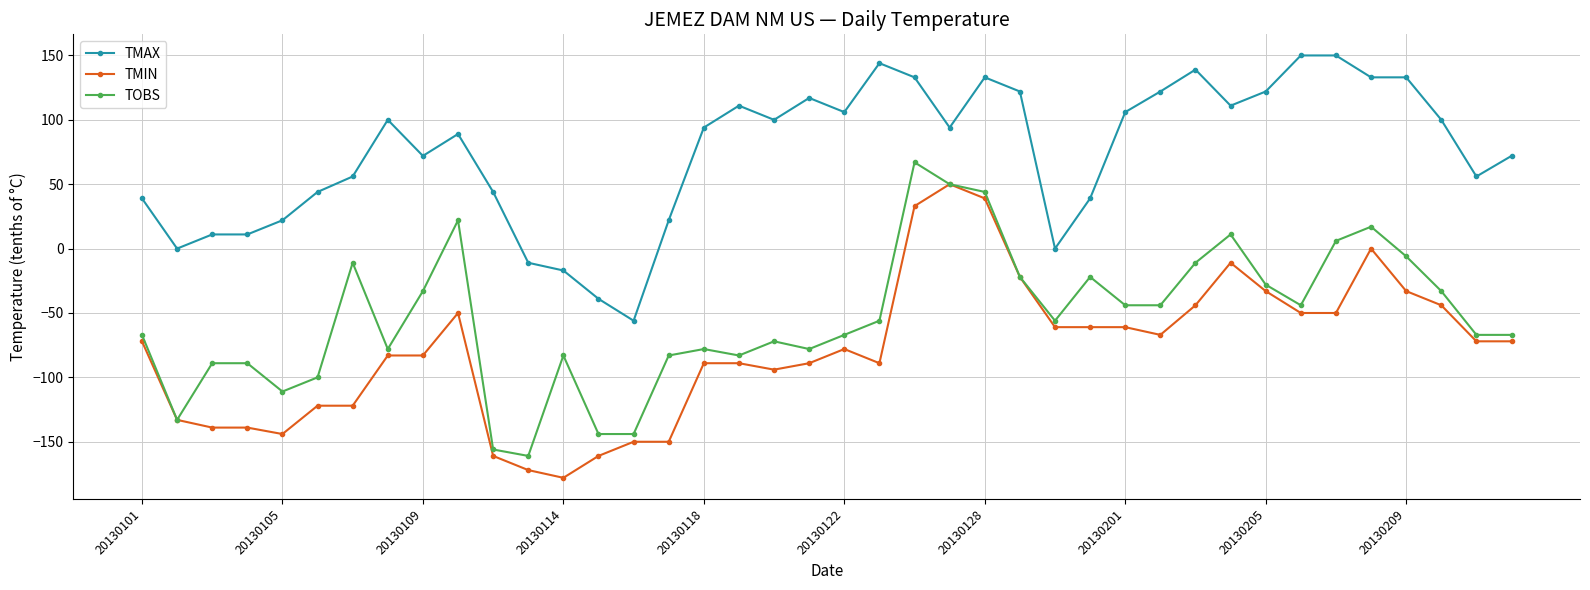

Which series has the largest total across all categories?

TMAX